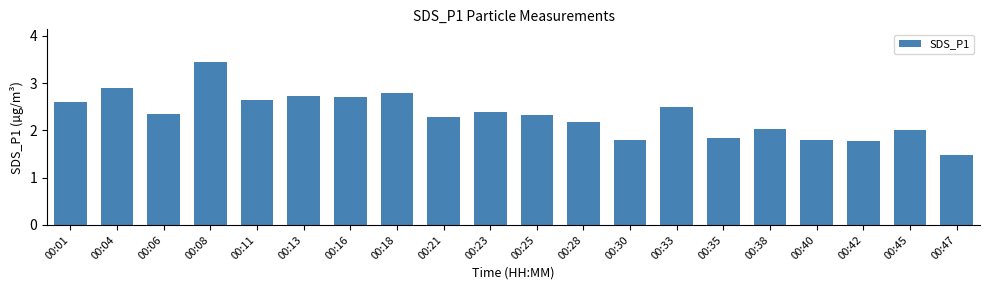

What is the difference between the maximum and minimum values?

2.0